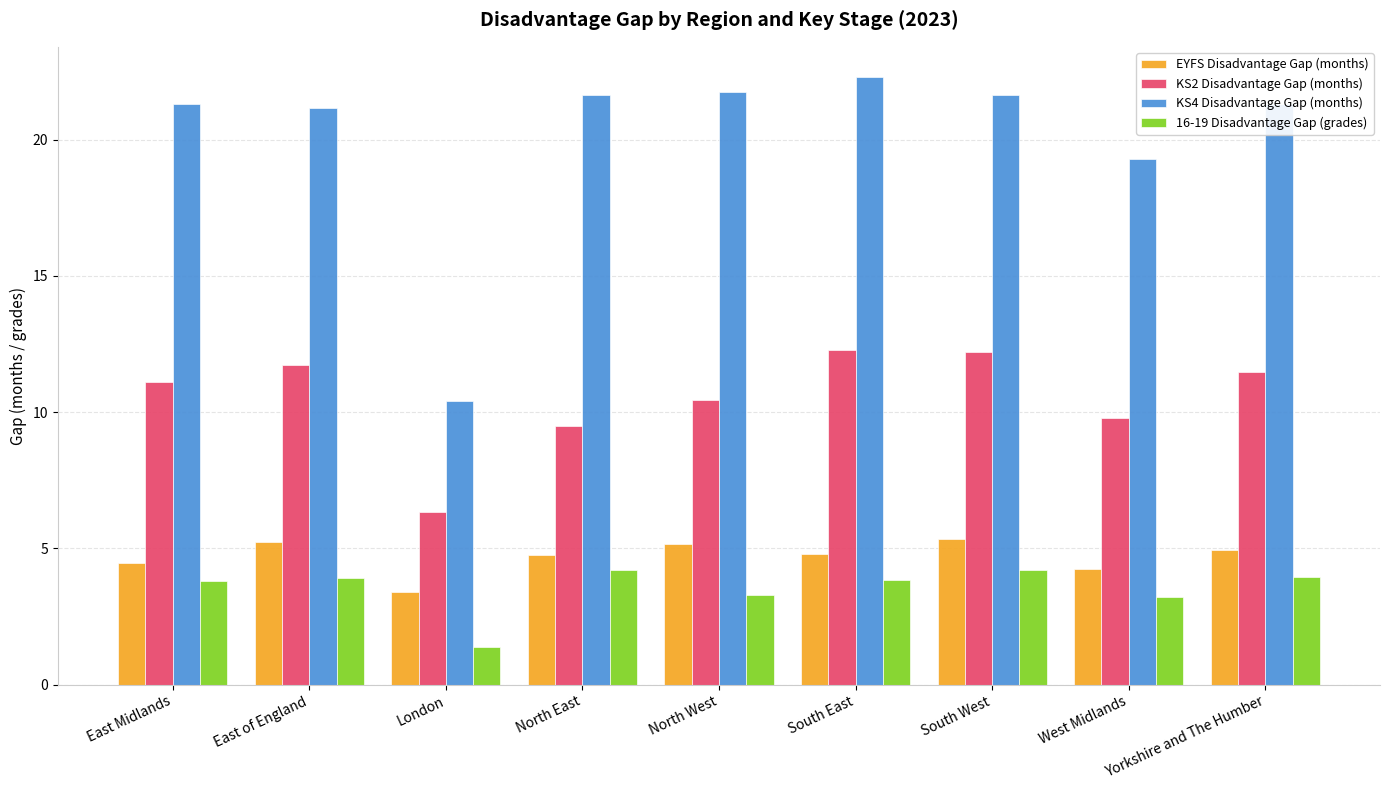

Are the bars horizontal?

No